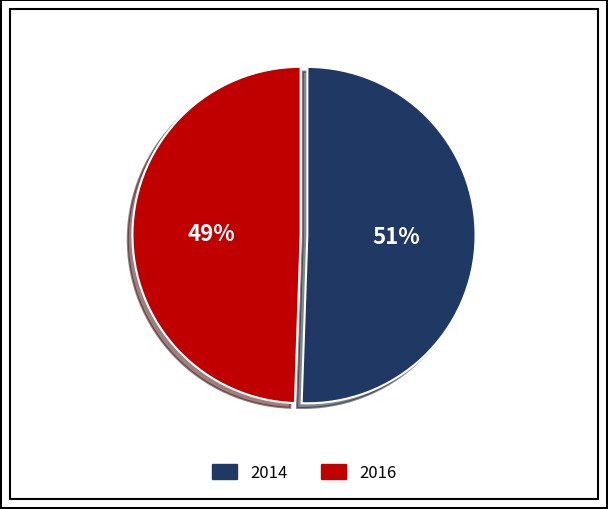

To the nearest percent, what is the average slice percentage?

50%